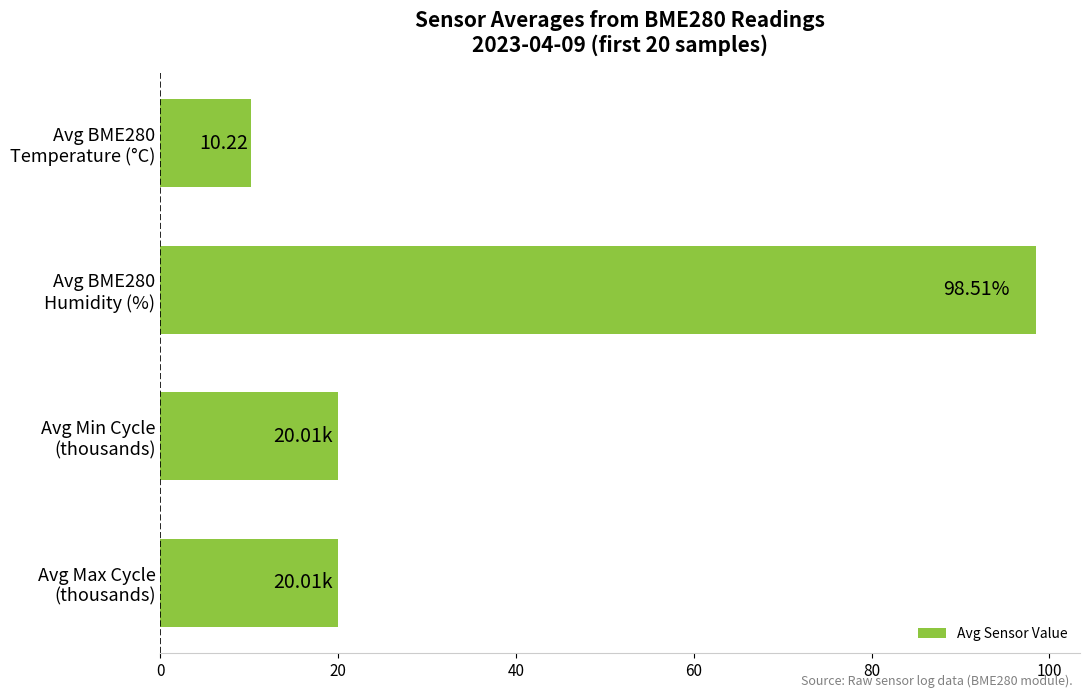

What is the sum of all values?

148.8